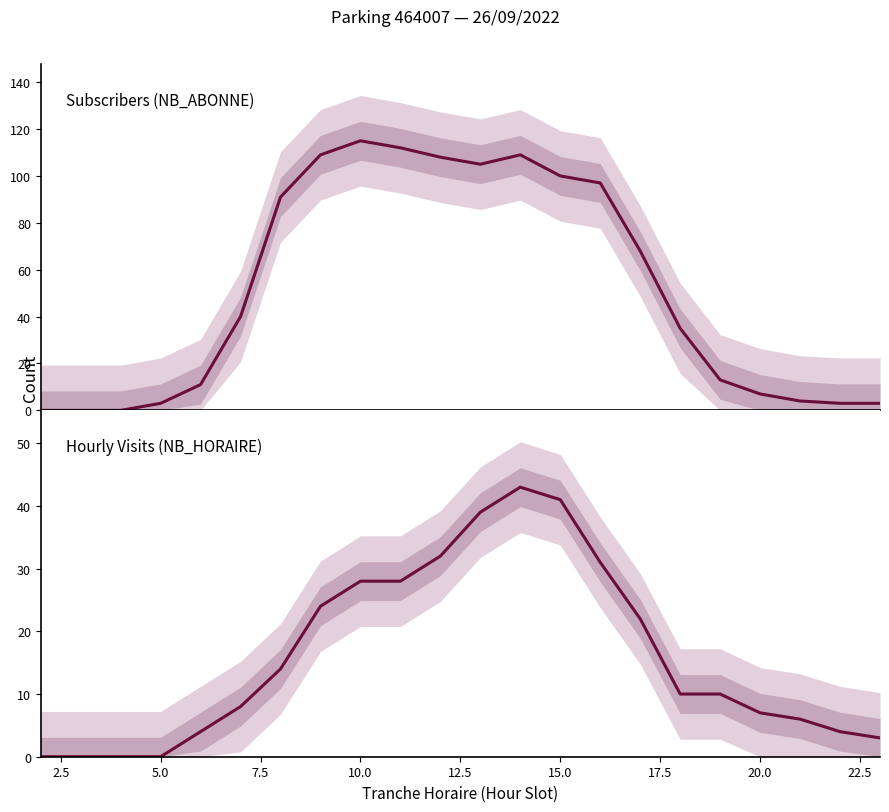

Is it true that NB_HORAIRE equals 15 at 10.0?

False